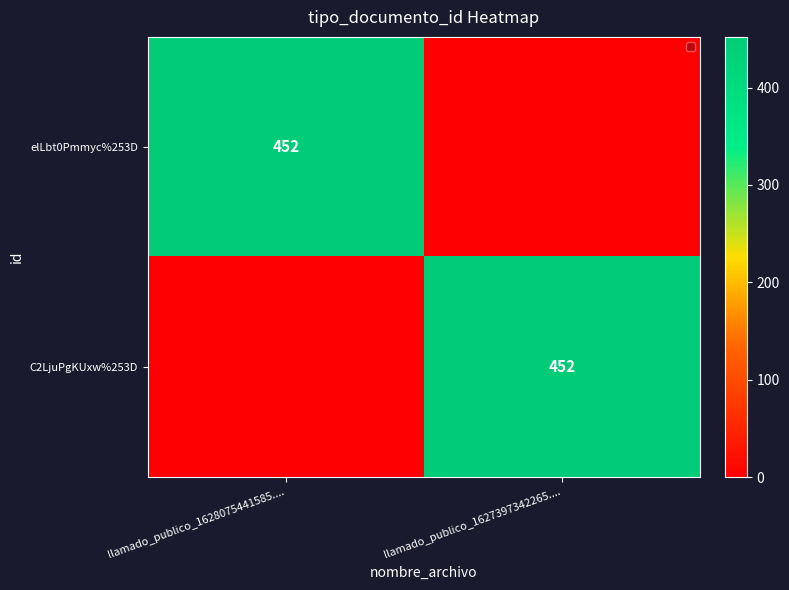

The C2LjuPgKUxw%253D series shows 452 at llamado_publico_1627397342265..... True or false?

True